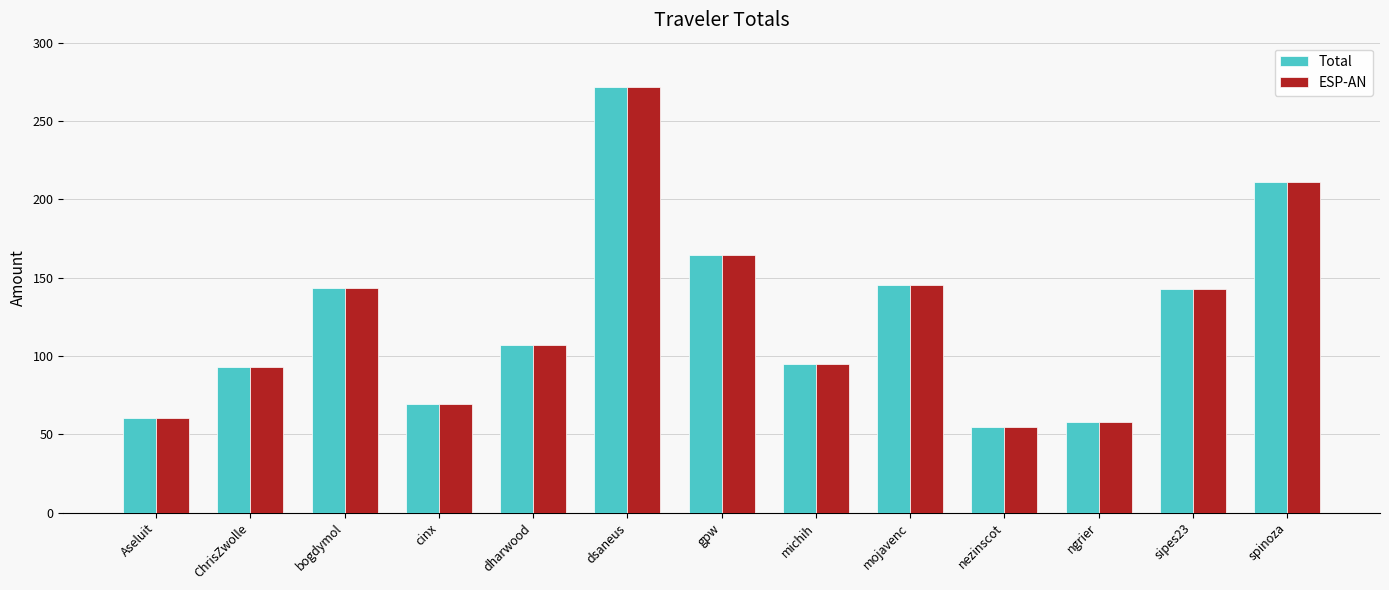

True or false: Total has a value of 54.5 at gpw.

False